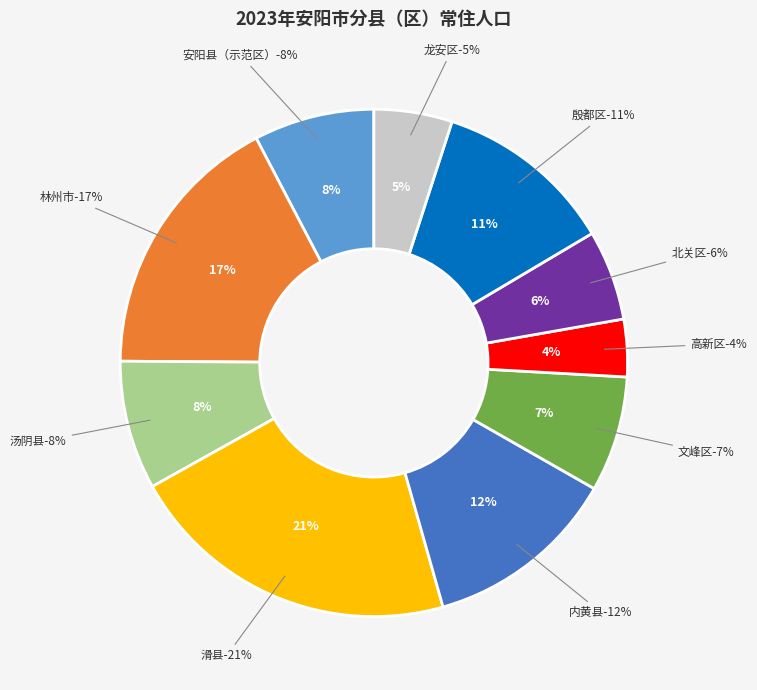

What percentage is the 安阳县（示范区） slice, to the nearest percent?

8%